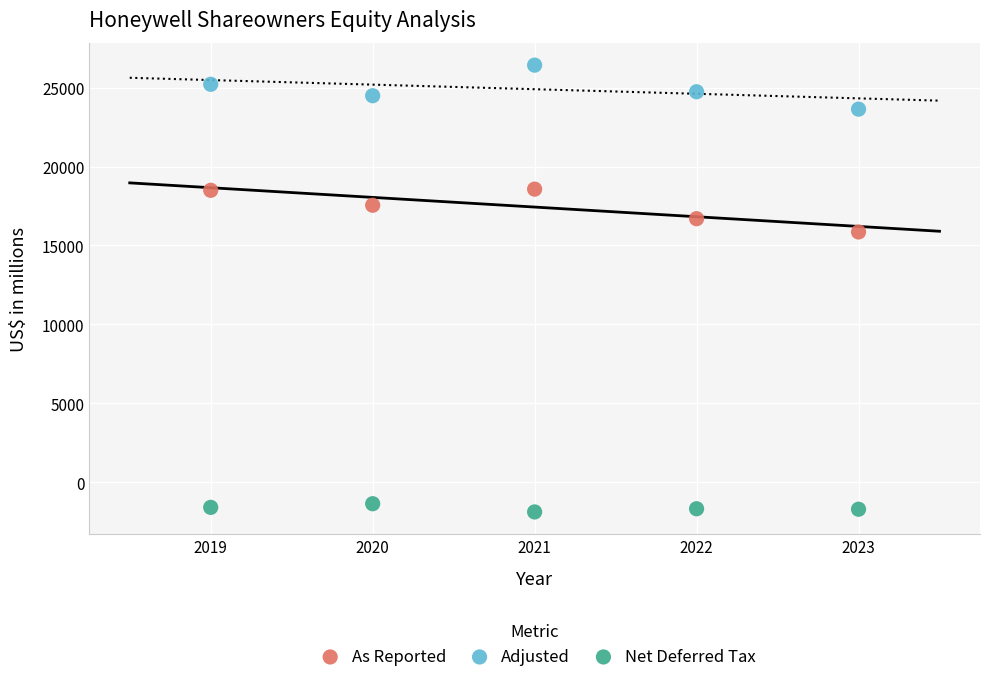

Across all series, what Y value is closest to 12273?

15856